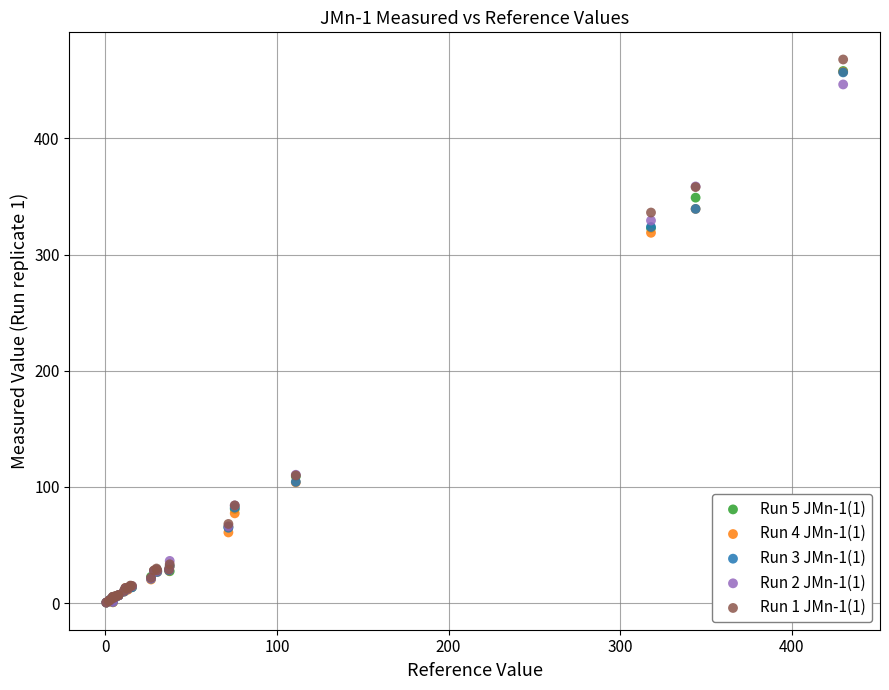

What are all the series names shown in the legend?

Run 5 JMn-1(1), Run 4 JMn-1(1), Run 3 JMn-1(1), Run 2 JMn-1(1), Run 1 JMn-1(1)